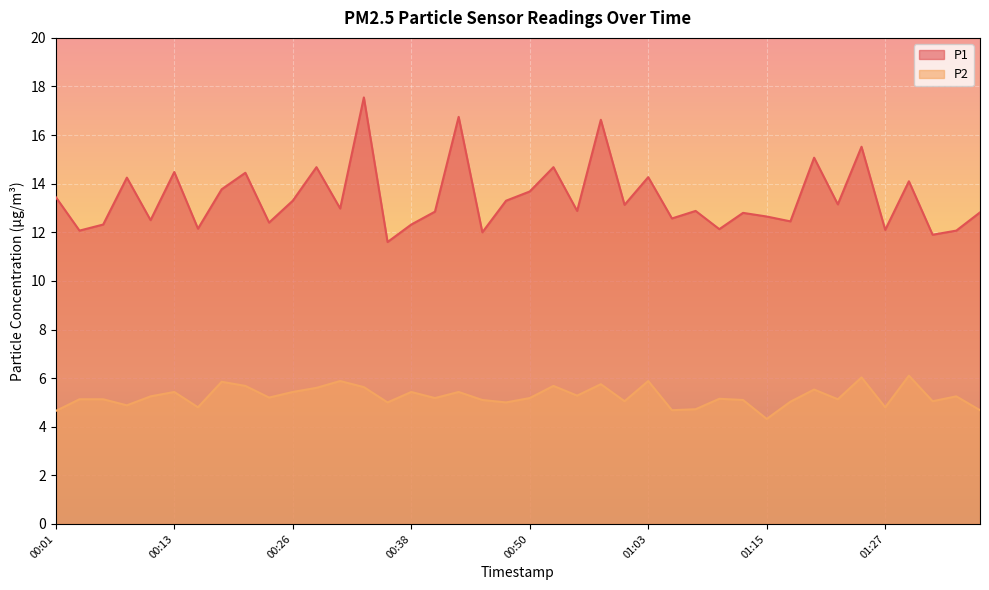

How many interior local valleys does the P2 series have?

13